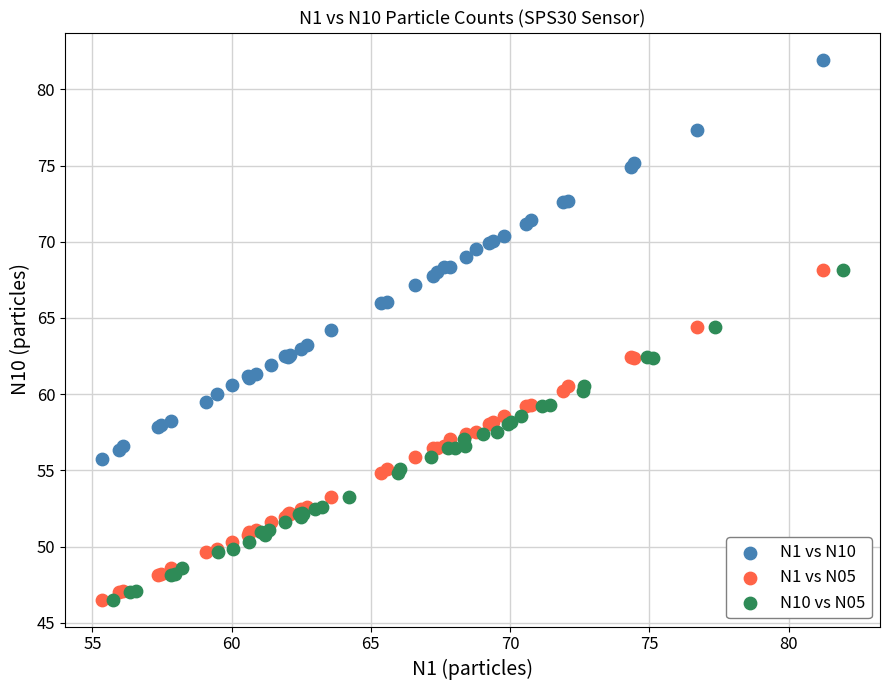

Which series has the widest spread of Y values?

N1 vs N10